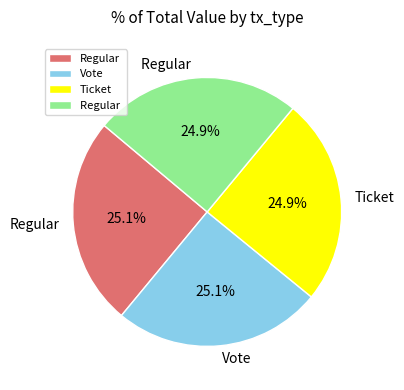

Is there any slice that represents more than half of the pie?

No